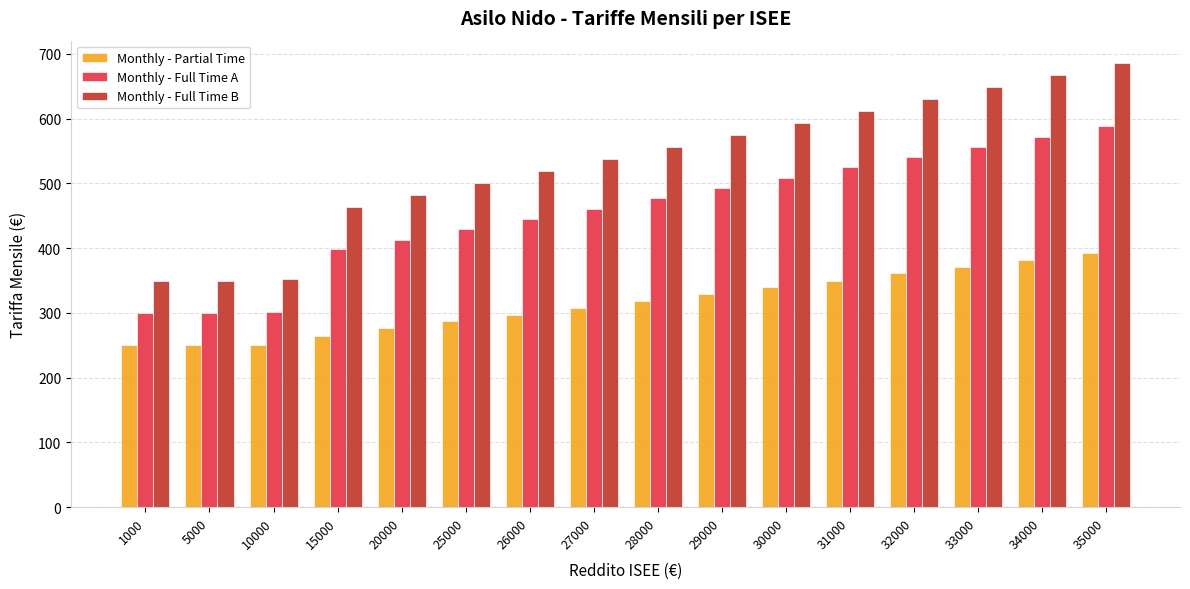

What is the difference between the Monthly - Full Time B values at 5000 and 20000?

132